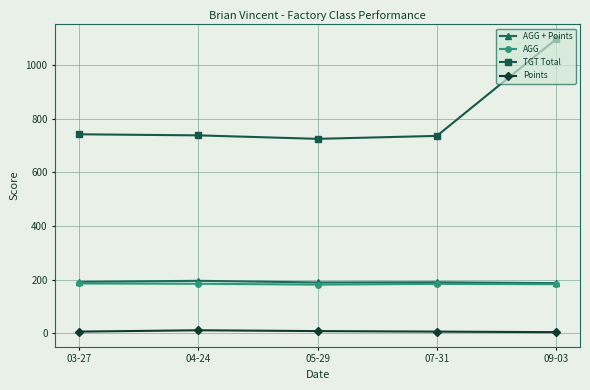

Which series has the widest spread of values?

TGT Total